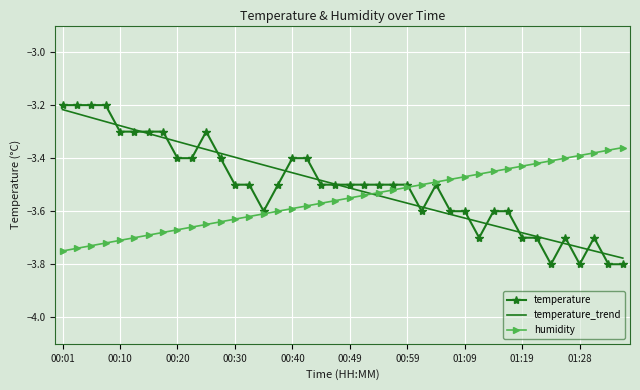

Which series has the widest spread of values?

temperature